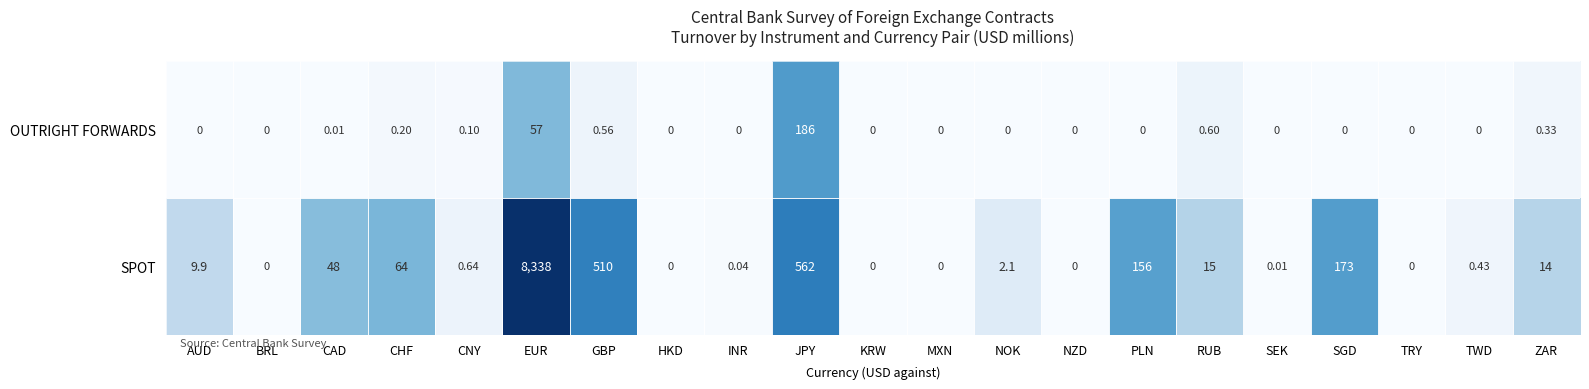

Where does the SPOT series first go above 2?

AUD